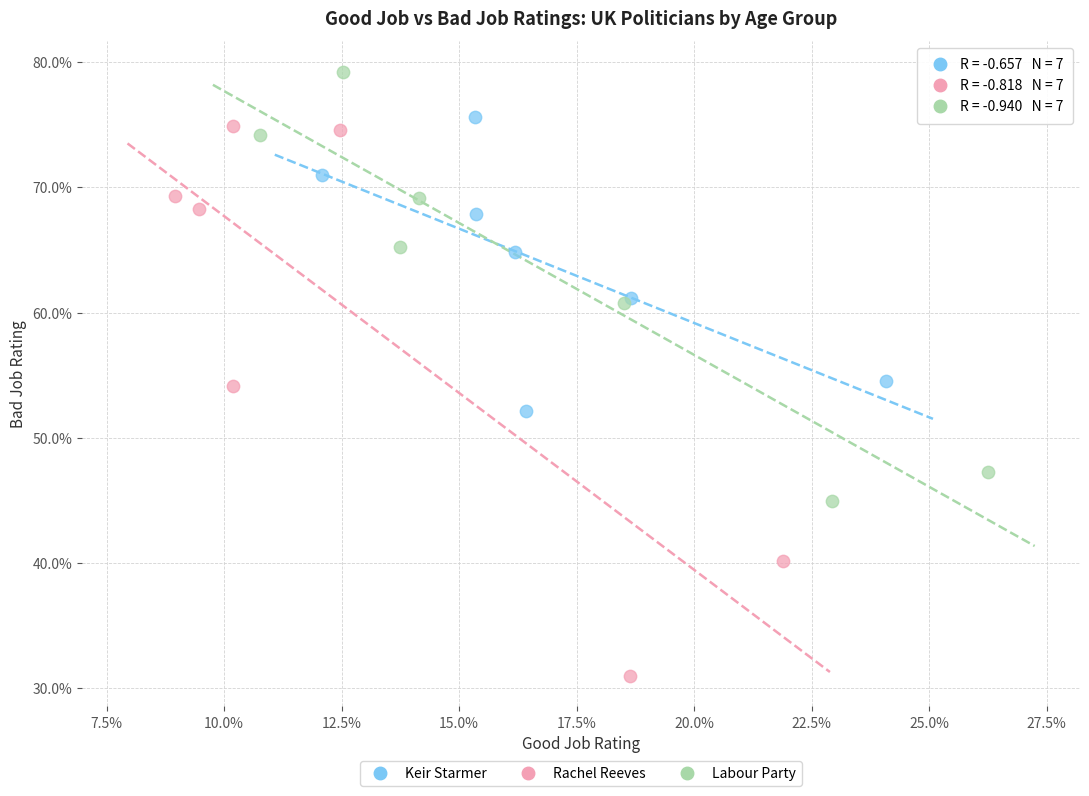

Which series has the widest spread of Y values?

Rachel Reeves